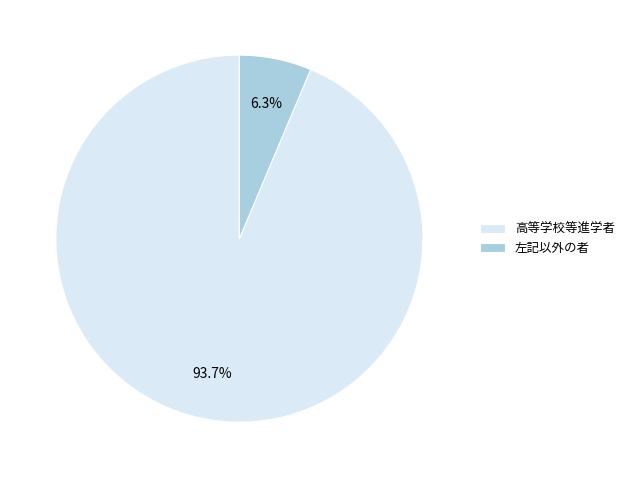

Between 高等学校等進学者 and 左記以外の者, which is larger?

高等学校等進学者